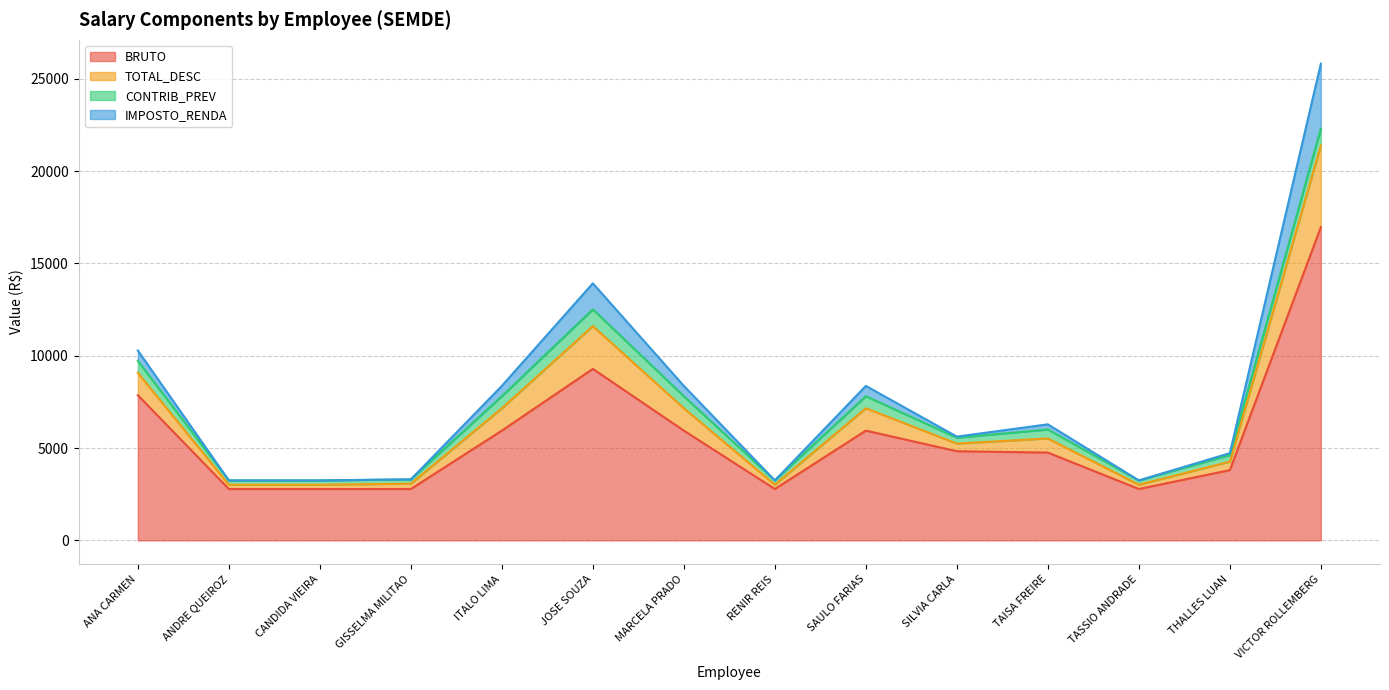

Where is BRUTO nearest to the value 9874?

JOSE SOUZA